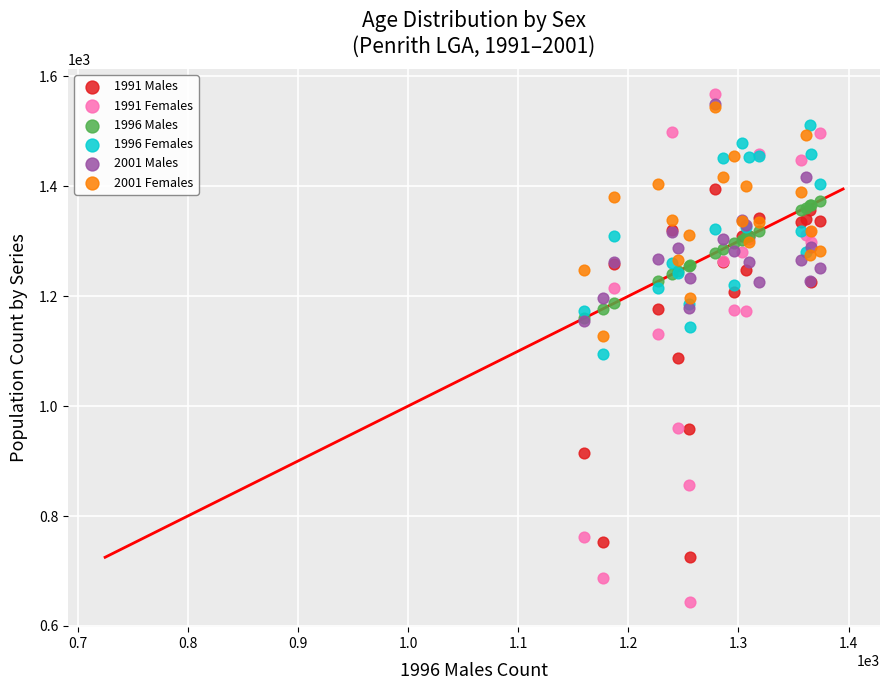

Which series reaches the minimum Y coordinate?

1991 Females